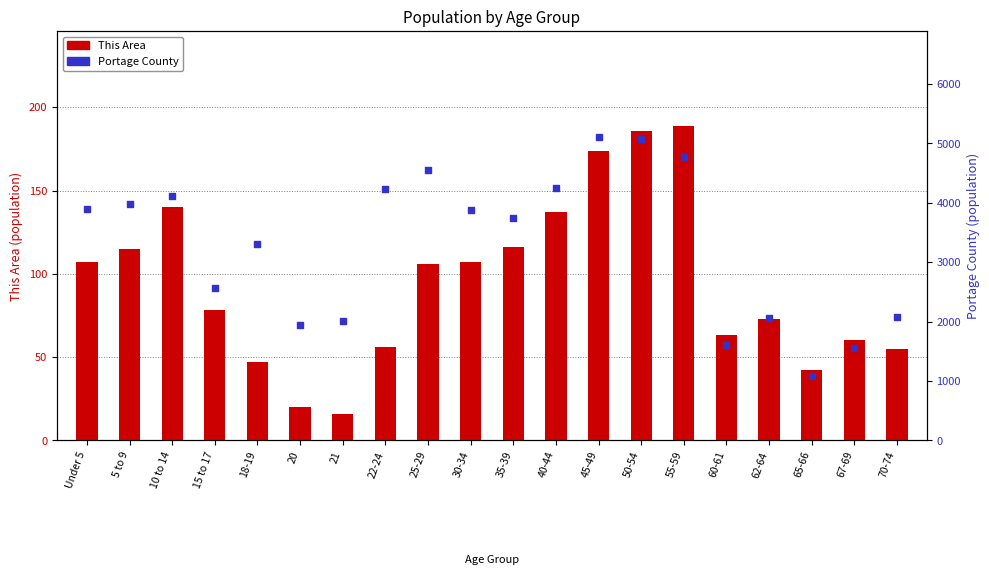

Is the value of This Area at 25-29 greater than the value of Portage County at 21?

No